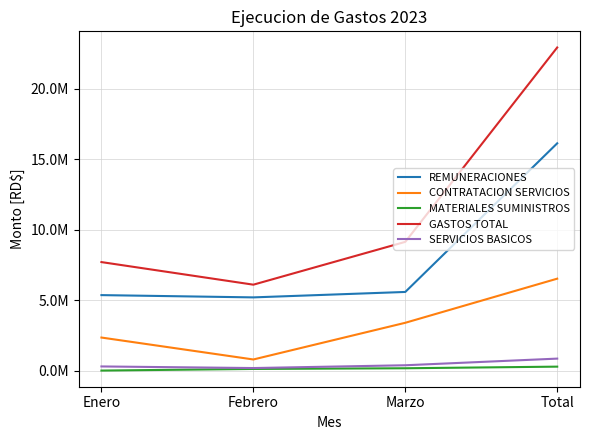

What is the spread (max minus min) of values at Febrero?

5980233.9